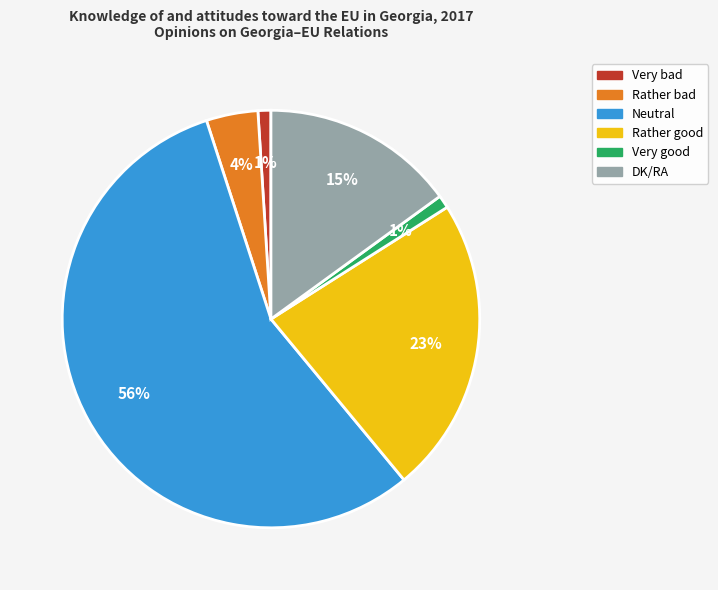

What is the ratio of the value at Neutral to the value at DK/RA?

3.7